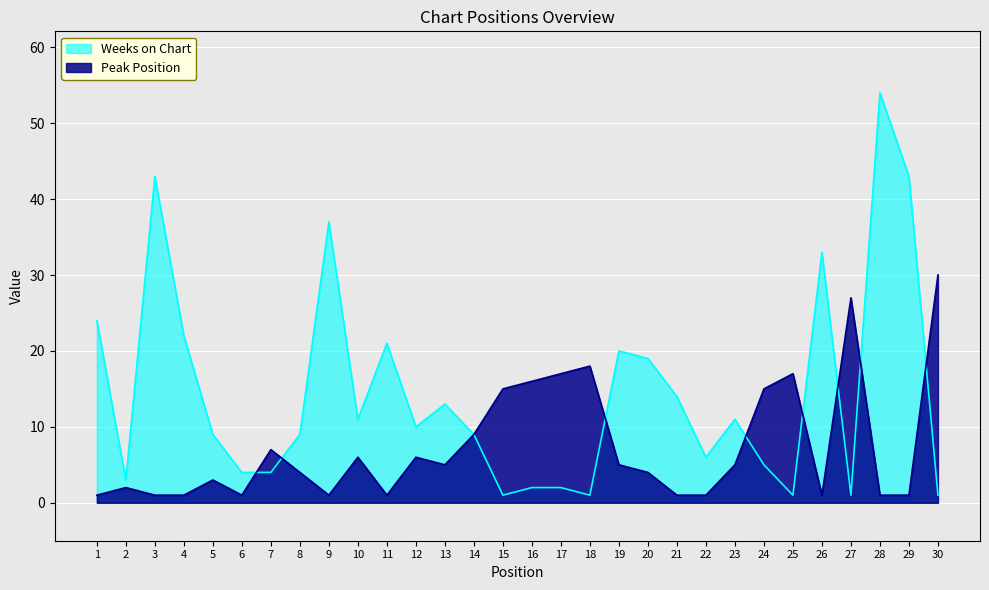

What is the difference between the maximum and second lowest values in the Weeks on Chart series?

53